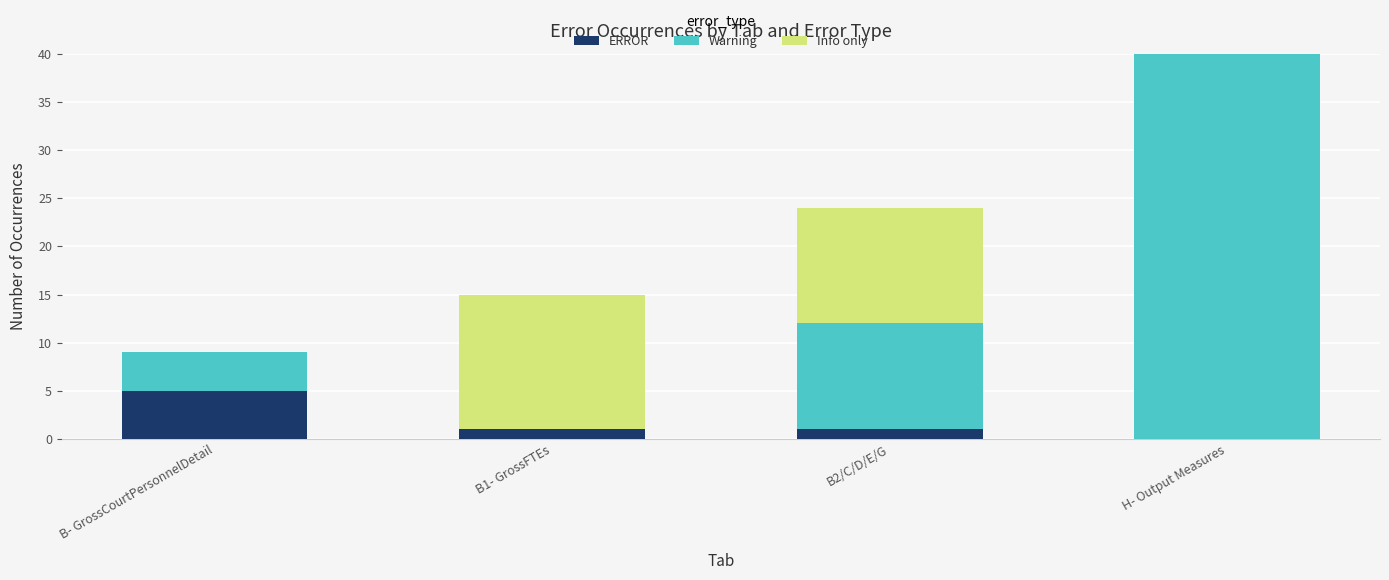

At which category is the sum across all series the highest?

H- Output Measures